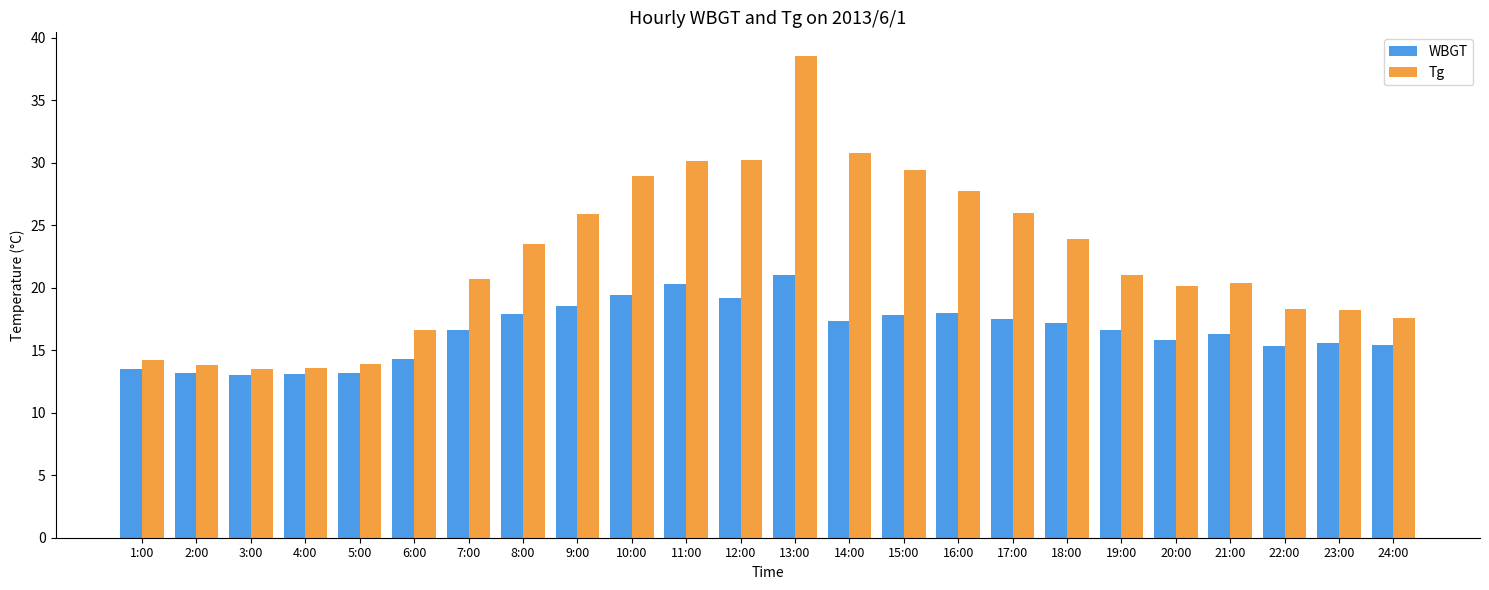

Does the chart contain any negative values?

No